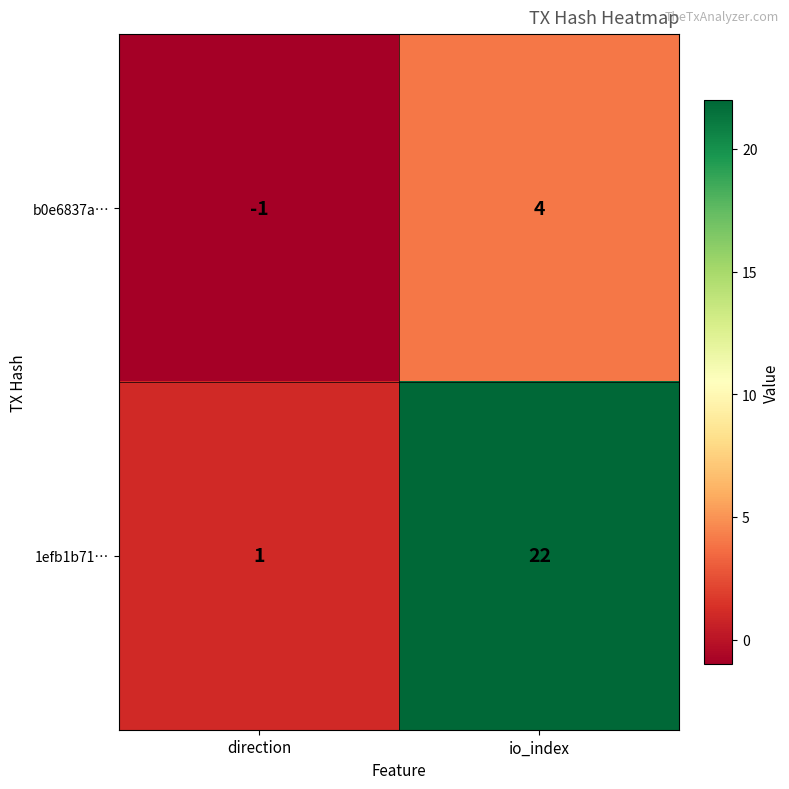

At which category is the sum across all series the highest?

io_index